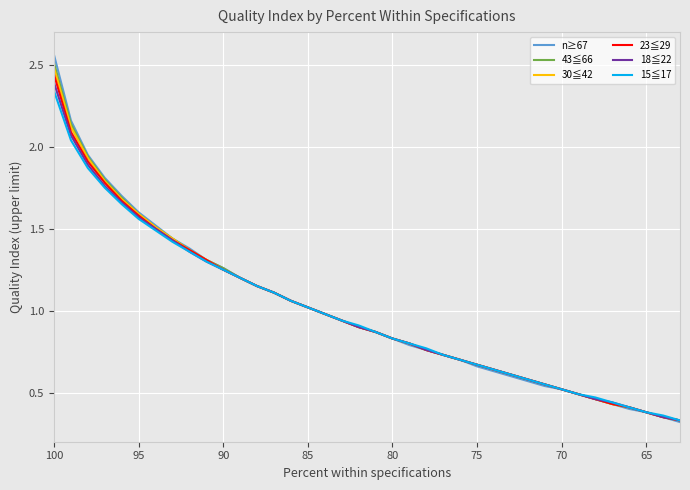

What is the value of the n≥67 point at the 16th from the left?

1.0